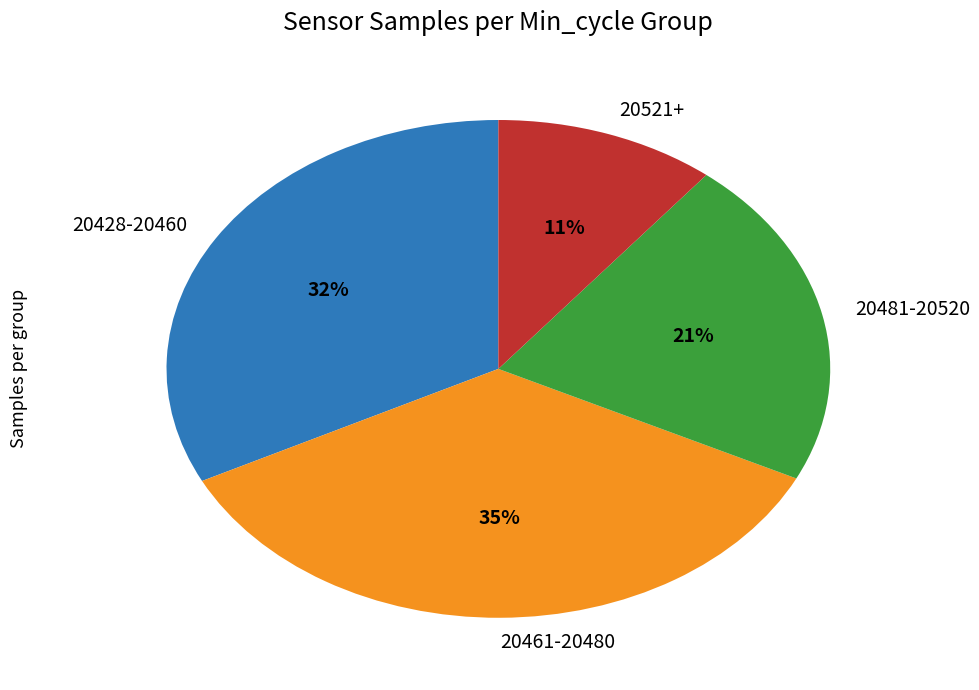

Which category has the biggest portion of the pie?

20461-20480